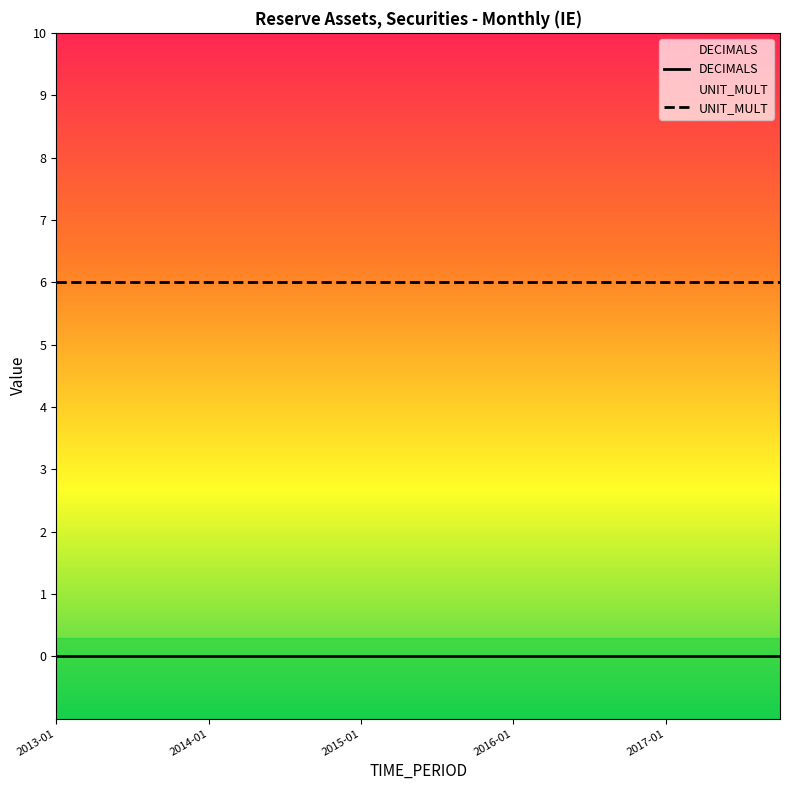

Is the value of UNIT_MULT at 2013-10 greater than the value of DECIMALS at 2015-01?

Yes